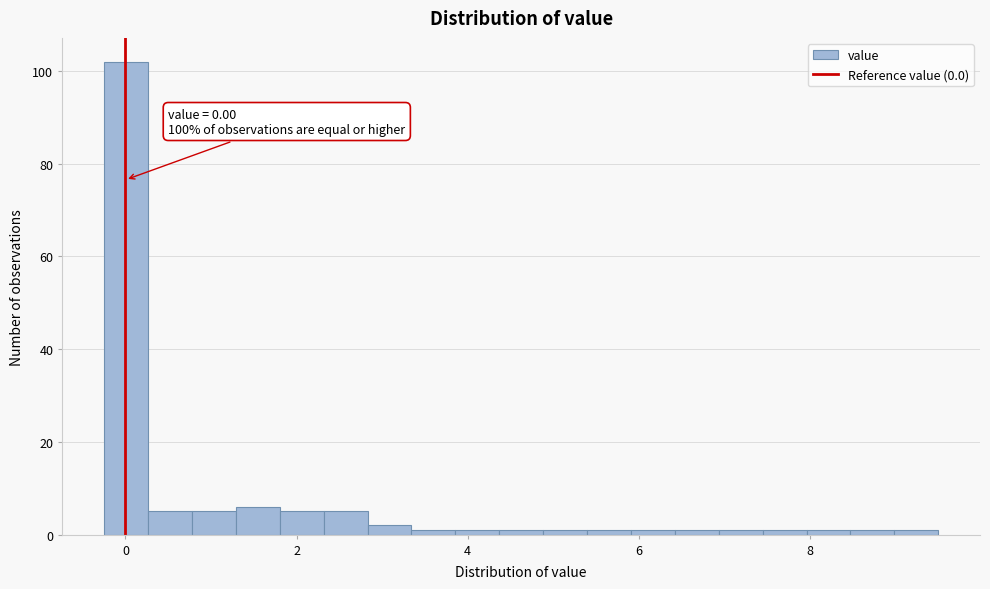

Read against the x-axis, roughly where is the centre of the tallest bar?

0.0